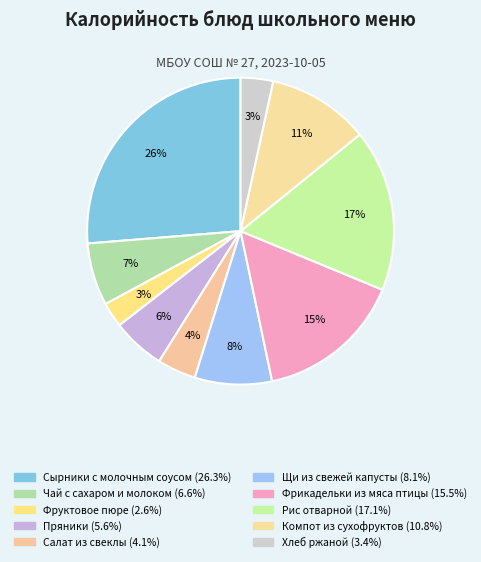

How many segments does this pie chart have?

10